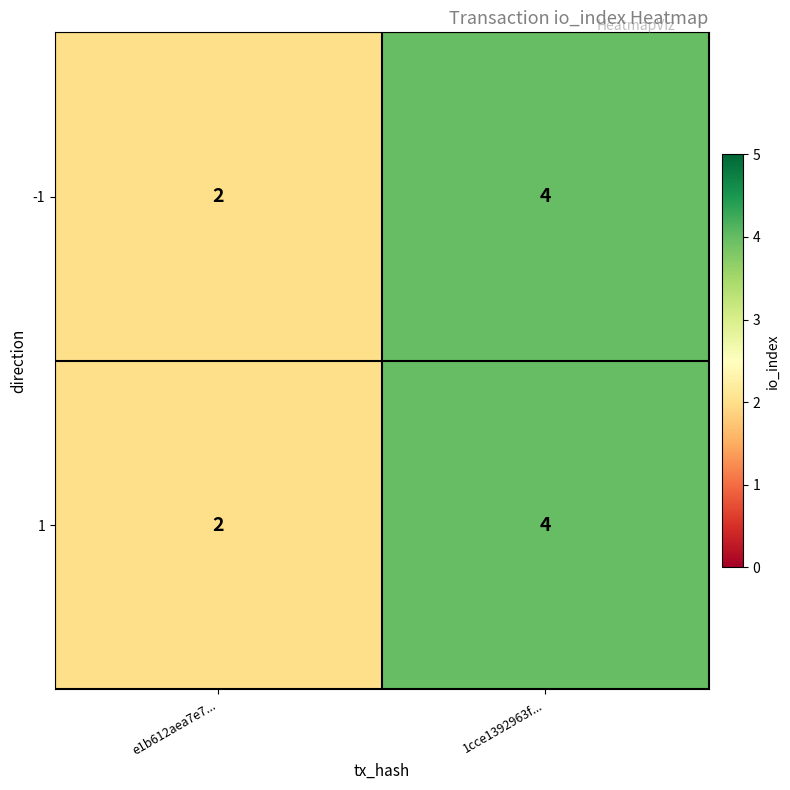

Which category has the lowest value in the -1 series?

e1b612aea7e7...